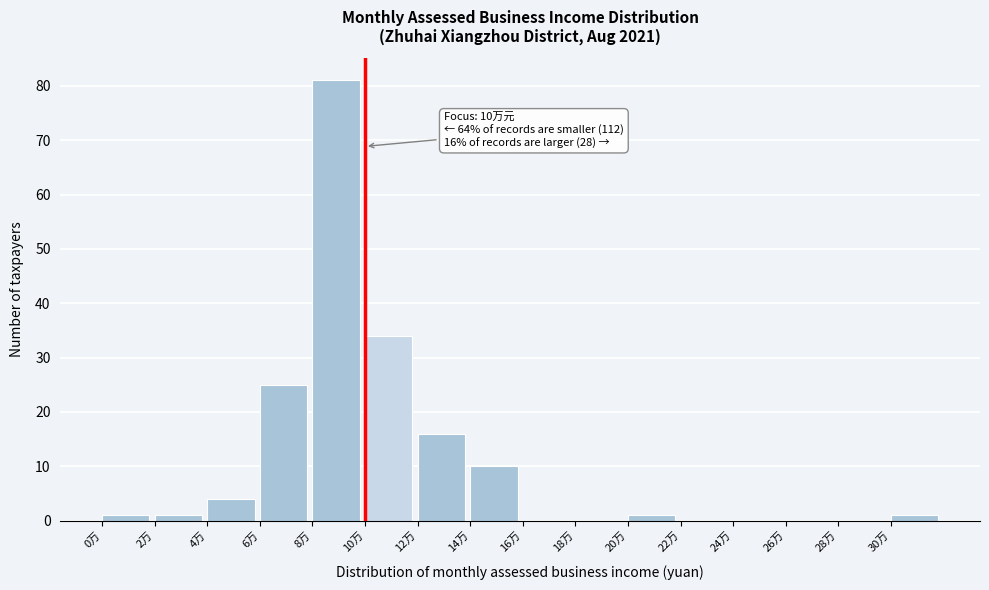

Reading left to right, extract all data points from this chart.

0万=1	2万=1	4万=4	6万=25	8万=81	10万=34	12万=16	14万=10	16万=0	18万=0	20万=1	22万=0	24万=0	26万=0	28万=0	30万=1